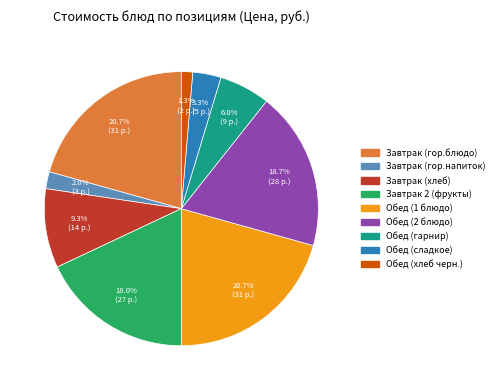

How many segments does this pie chart have?

9